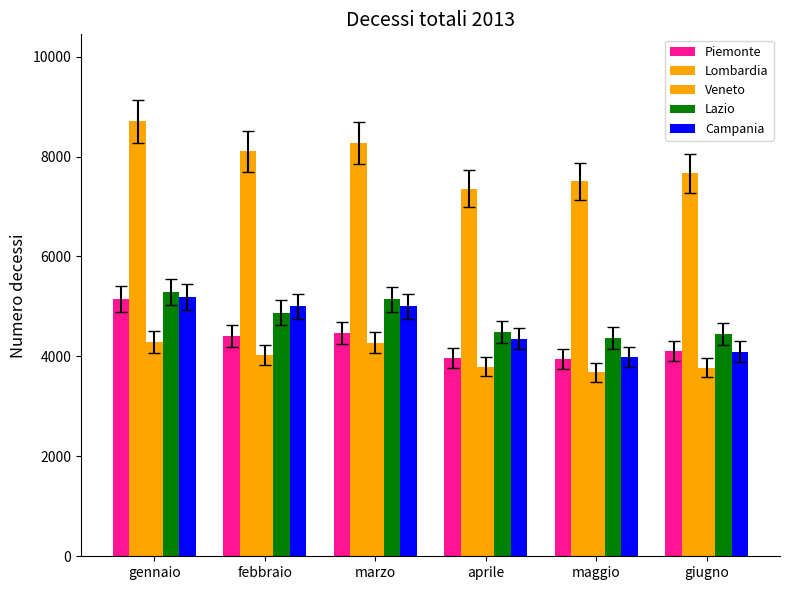

Read the Veneto value at maggio.

3678